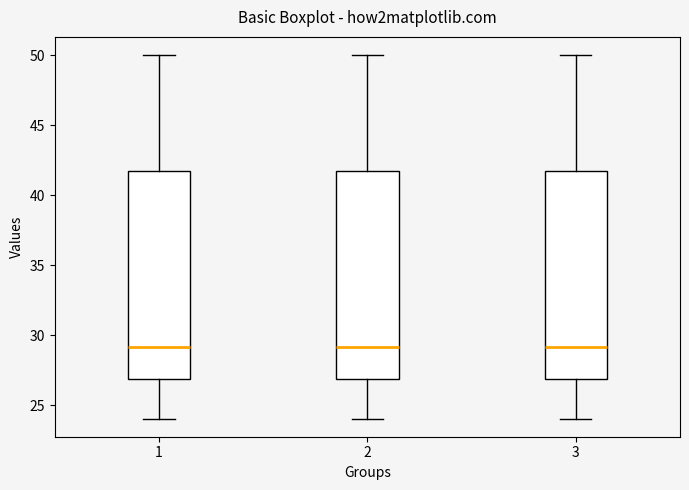

Reading left to right, read every box against the y-axis: the position of its median line, the range the box covers, and the ends of its whiskers. The values are not printed on the chart, so give them approximately, as read against the axis.

1: median 29.0, box 27.0 to 41.5, whiskers 24.0 to 50.0
2: median 29.0, box 27.0 to 41.5, whiskers 24.0 to 50.0
3: median 29.0, box 27.0 to 41.5, whiskers 24.0 to 50.0